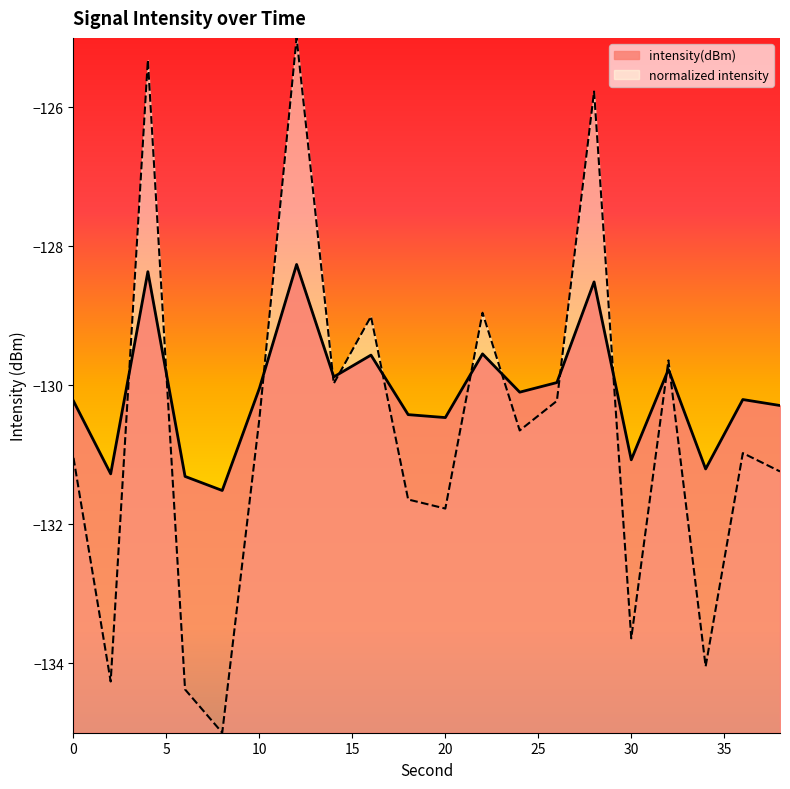

Rank the categories by value from highest to lowest.

12, 4, 28, 22, 16, 32, 14, 26, 10, 24, 36, 0, 38, 18, 20, 30, 34, 2, 6, 8